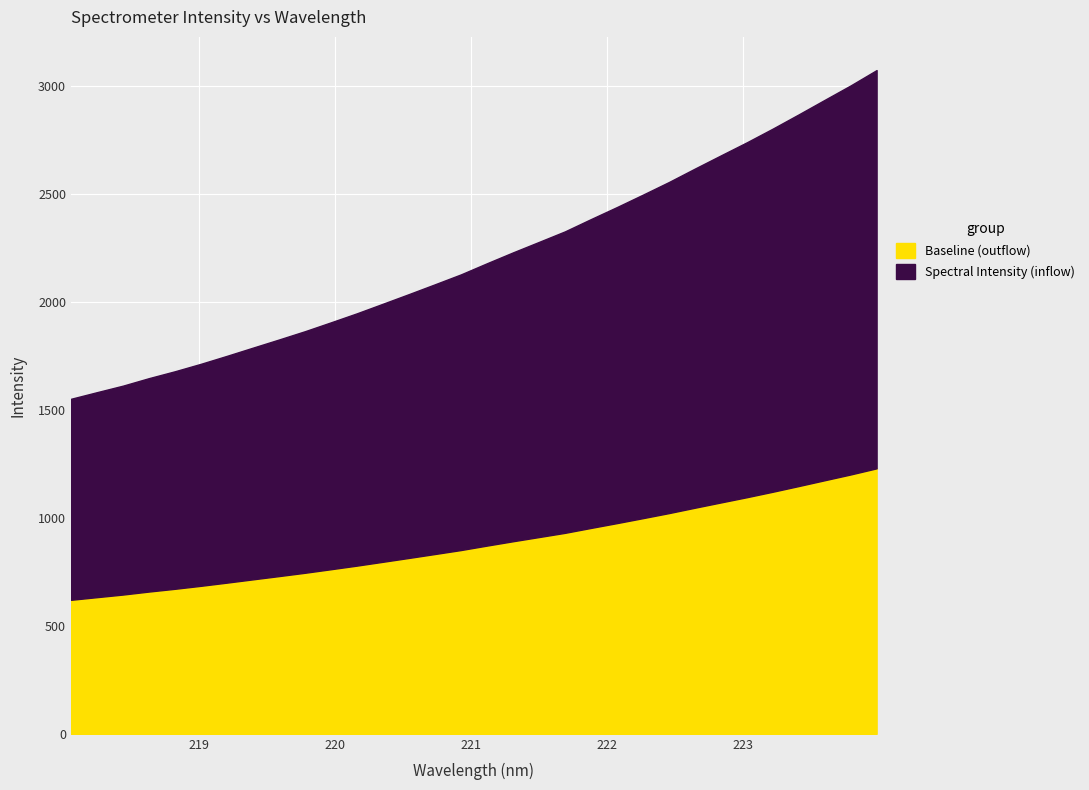

Approximately how many times larger is the value at 220.1623 compared to 219.2067?

1.1